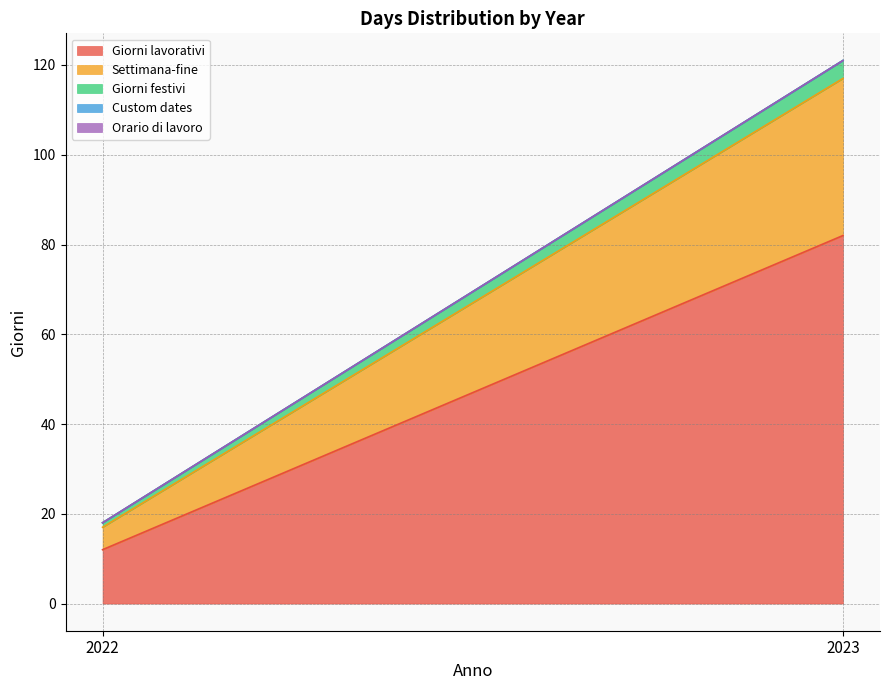

What is the lowest value of the Giorni festivi series?

1